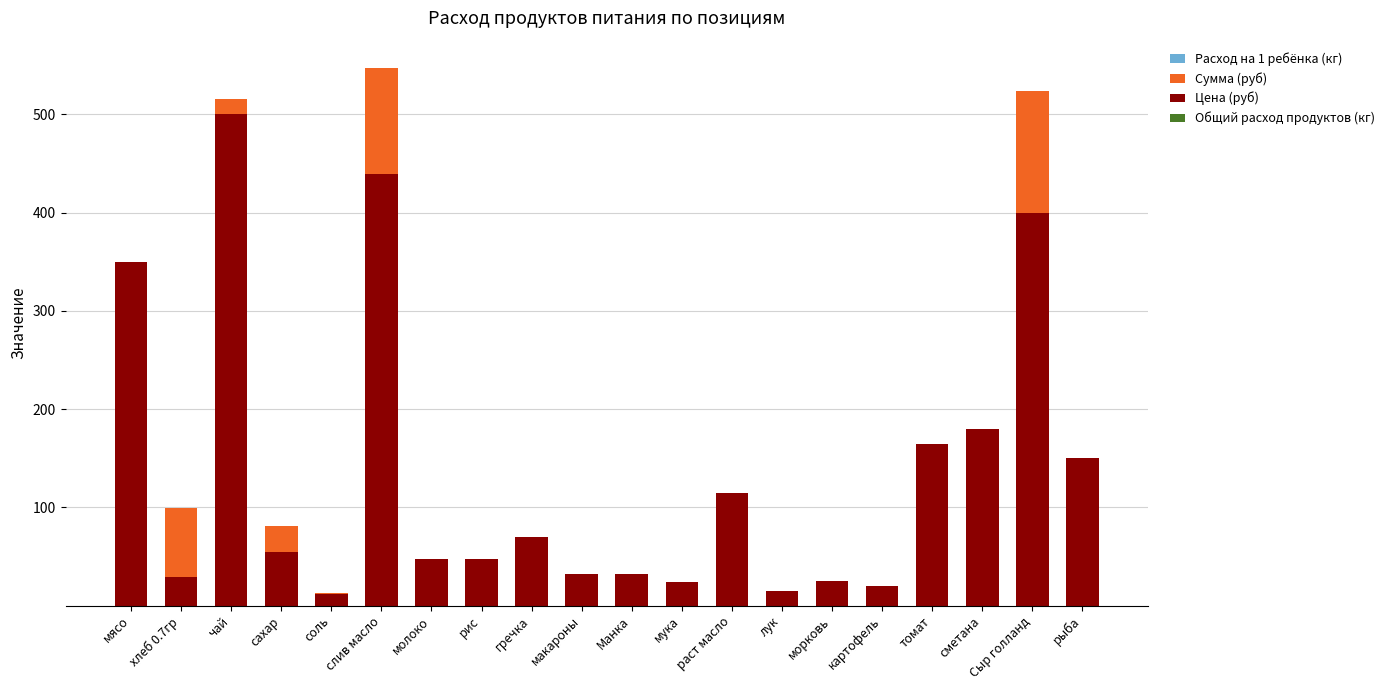

Which has a higher value, чай or хлеб 0.7гр?

хлеб 0.7гр